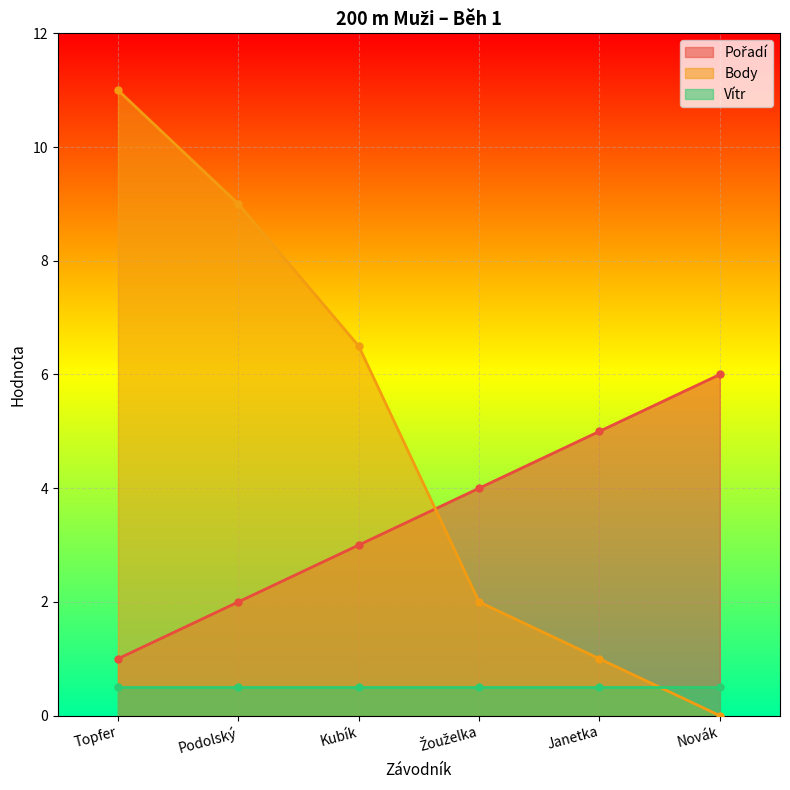

What is the lowest value of the Pořadí series?

1.0